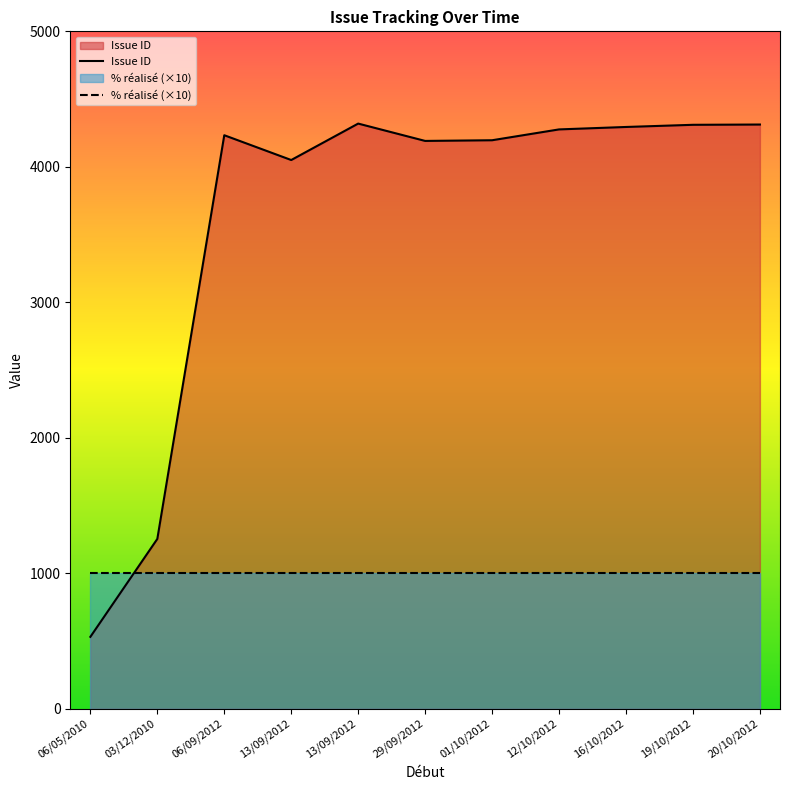

Between 12/10/2012 and 20/10/2012, which series saw the biggest shift?

Issue ID